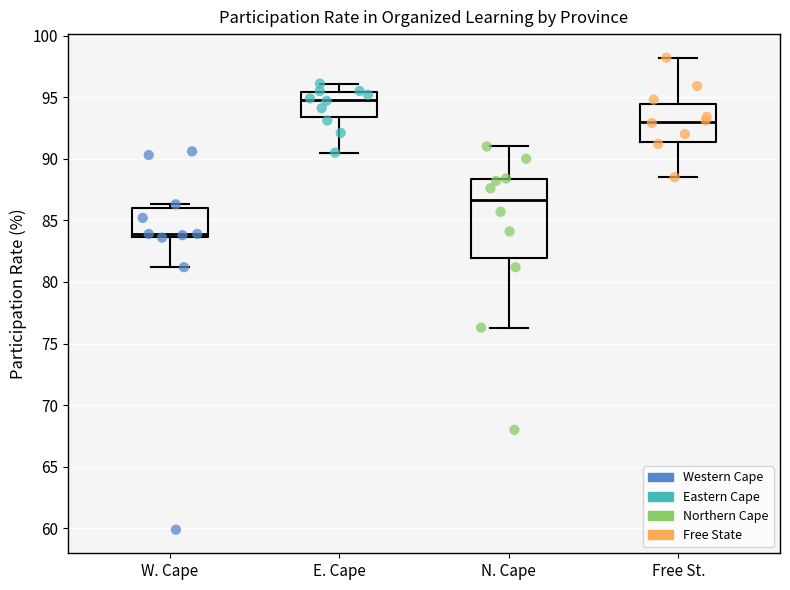

Reading left to right, read every box against the y-axis: the position of its median line, the range the box covers, and the ends of its whiskers. The values are not printed on the chart, so give them approximately, as read against the axis.

W. Cape: median 84.0, box 83.5 to 86.0, whiskers 81.0 to 86.5
E. Cape: median 95.0, box 93.5 to 95.5, whiskers 90.5 to 96.0
N. Cape: median 86.5, box 82.0 to 88.5, whiskers 76.5 to 91.0
Free St.: median 93.0, box 91.5 to 94.5, whiskers 88.5 to 98.0